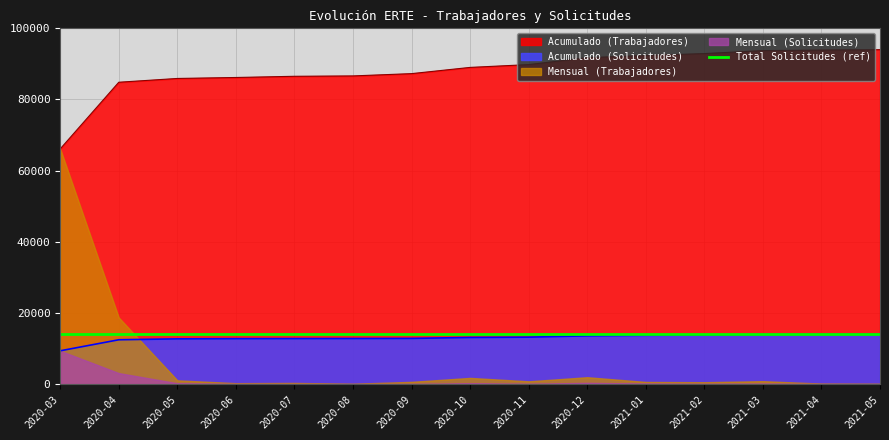

What is the sum of all Acumulado (Solicitudes) values?

195065